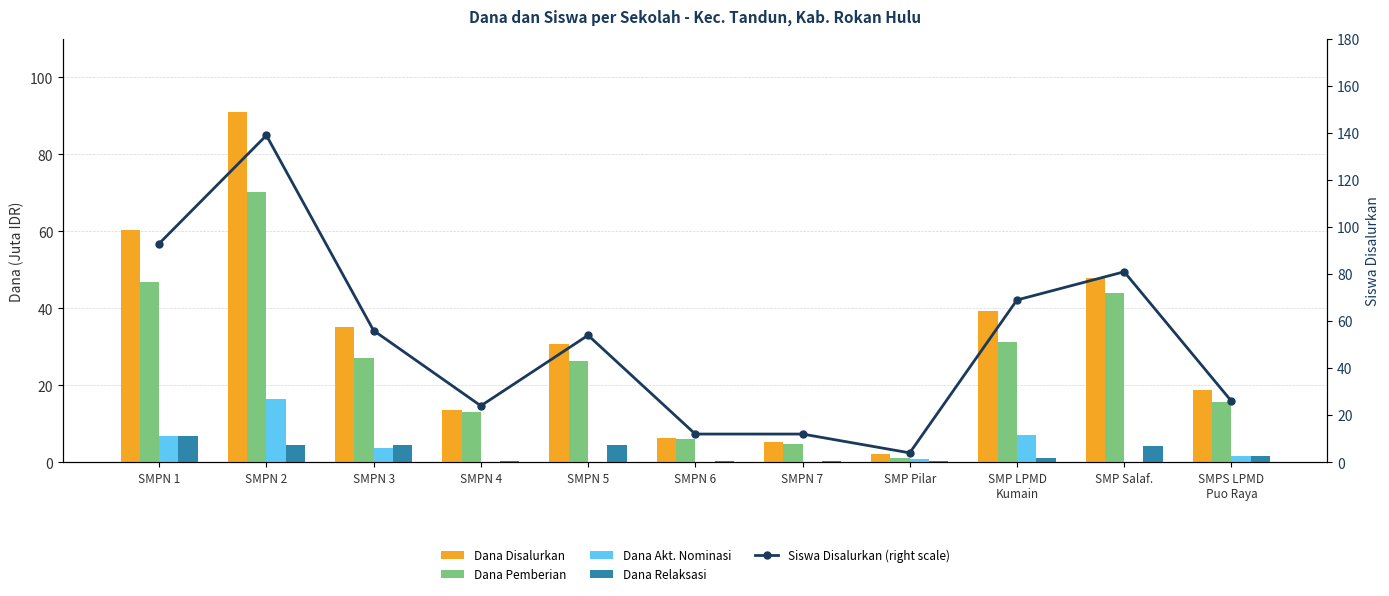

Which series changed the most between SMPN 7 and SMPS LPMD
Puo Raya?

Siswa Disalurkan (right scale)